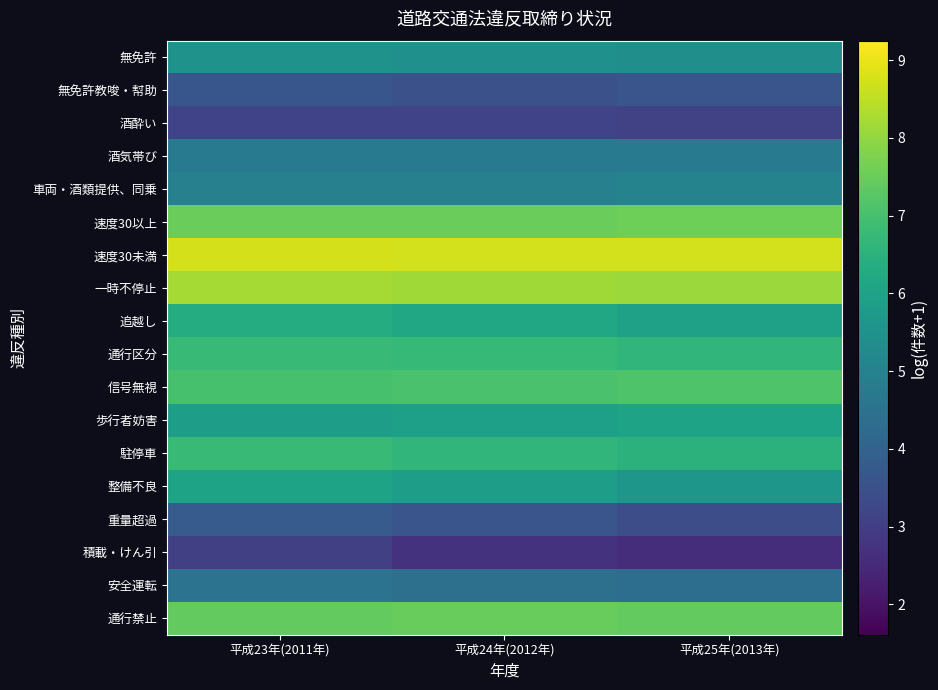

True or false: 安全運転 has a value of 7.5 at 平成24年(2012年).

False